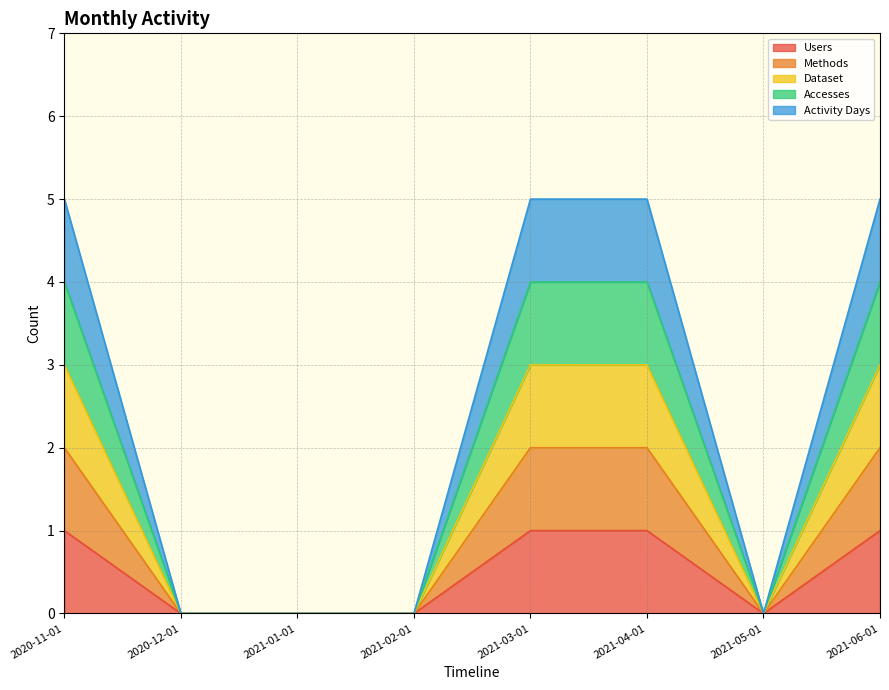

Which category has the highest value across all series?

2020-11-01